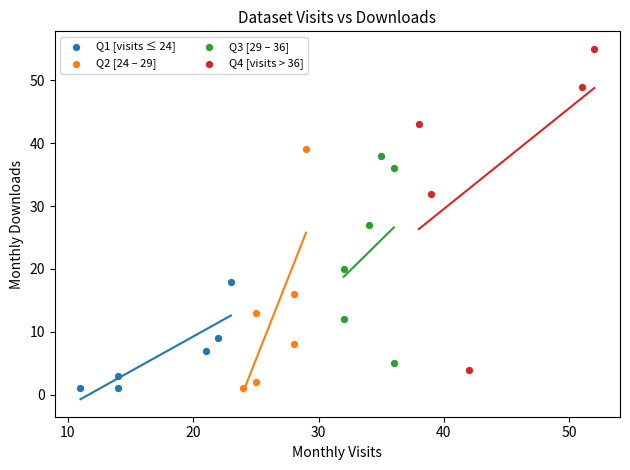

What are all the series names shown in the legend?

Q1 [visits ≤ 24], Q2 [24 – 29], Q3 [29 – 36], Q4 [visits > 36]